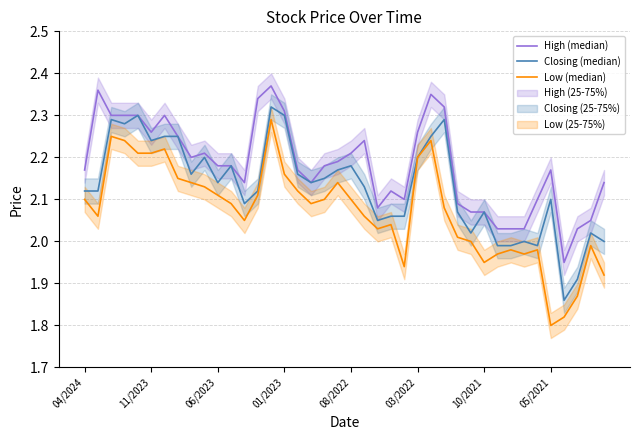

True or false: Low (median) and High (median) cross at least once.

False